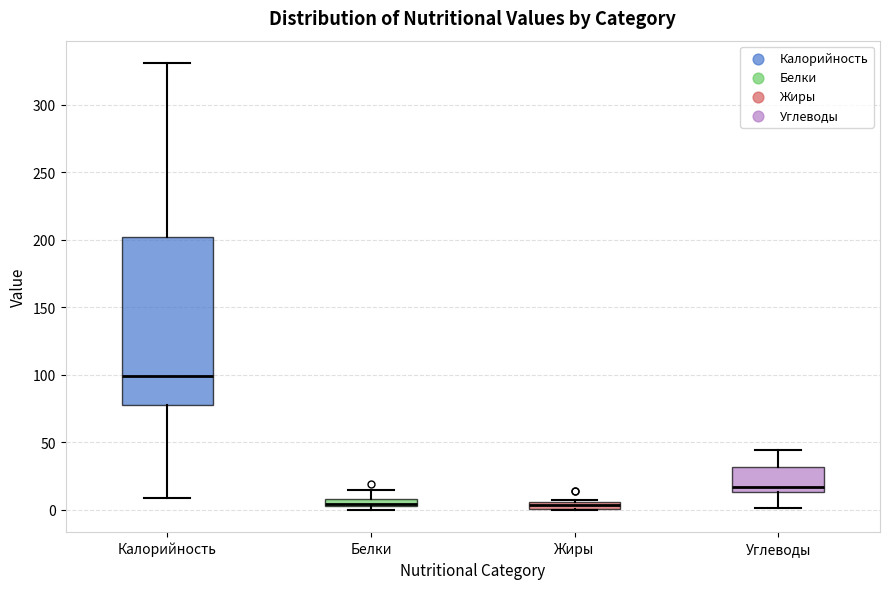

Comparing the boxes themselves (not the whiskers), which one is the tallest?

Калорийность